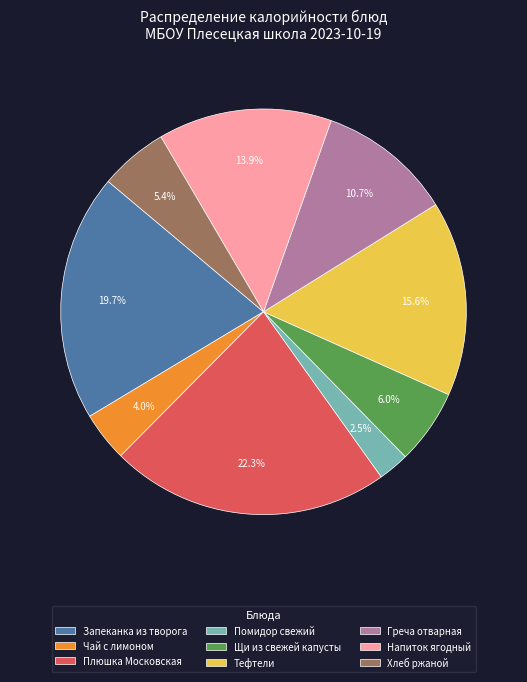

Does Греча отварная represent more than half of the total?

No